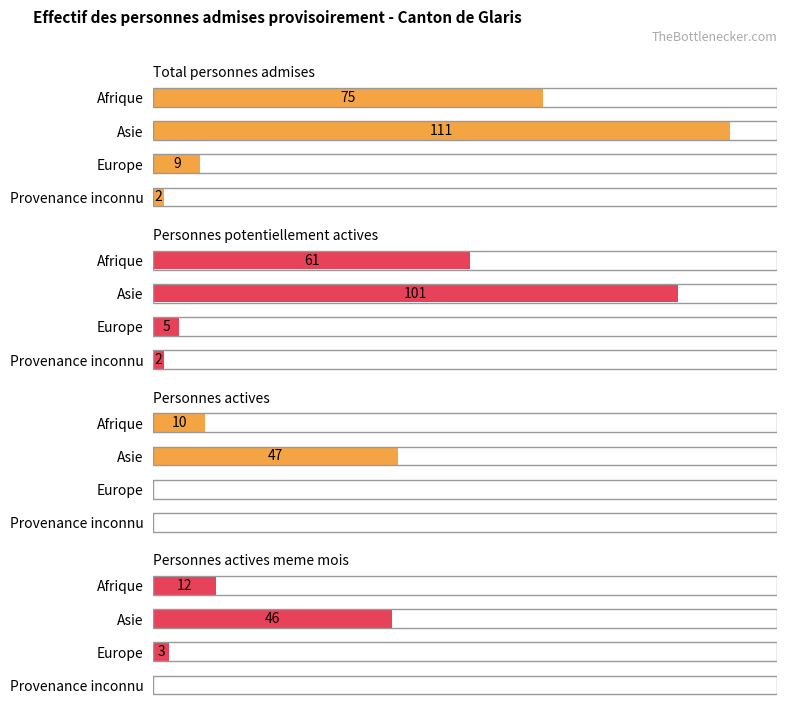

Count the number of categories in the chart.

4